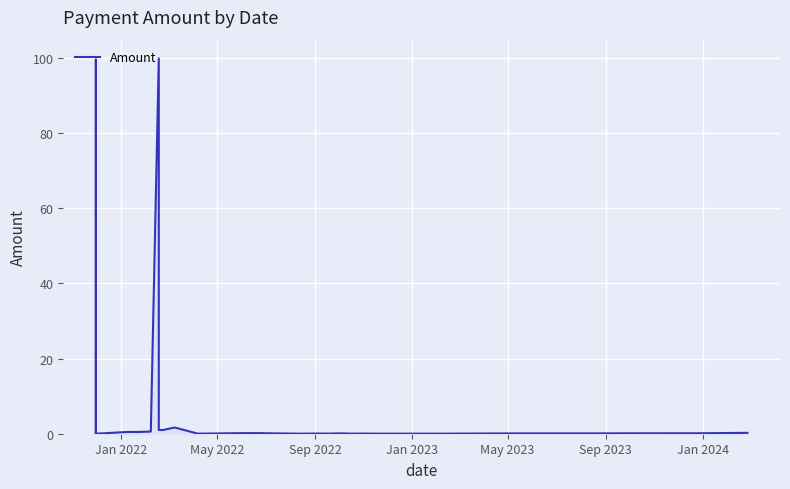

What is the sum of all values?

205.9